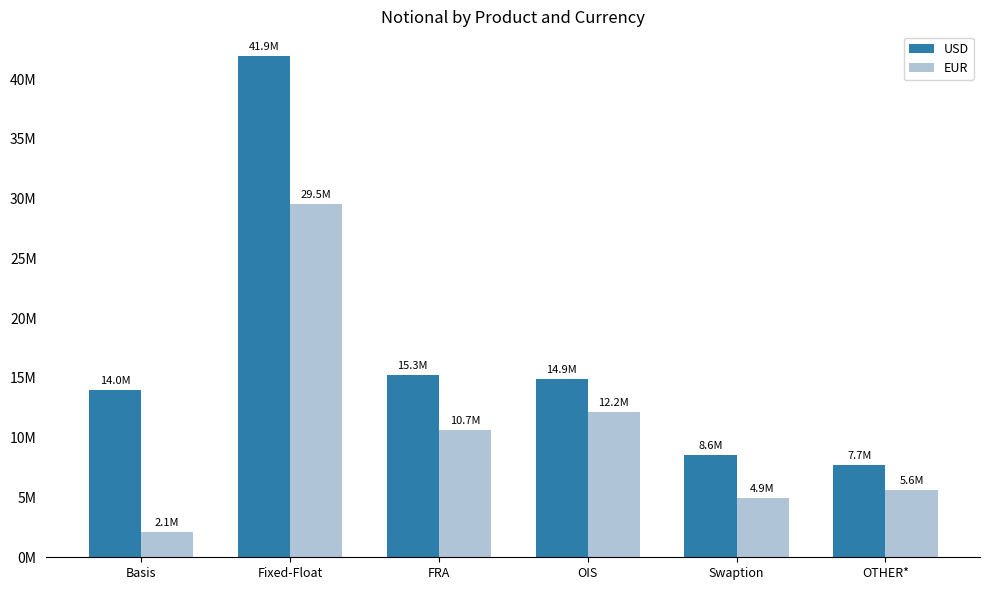

Is it true that USD equals 27304538 at Fixed-Float?

False